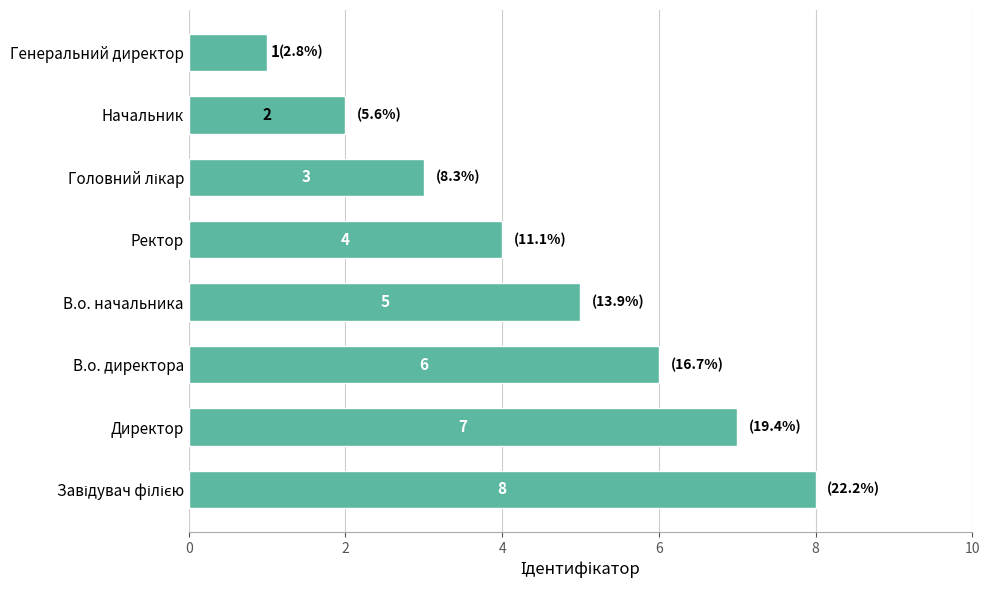

At which category does the chart reach its minimum across all series?

Генеральний директор